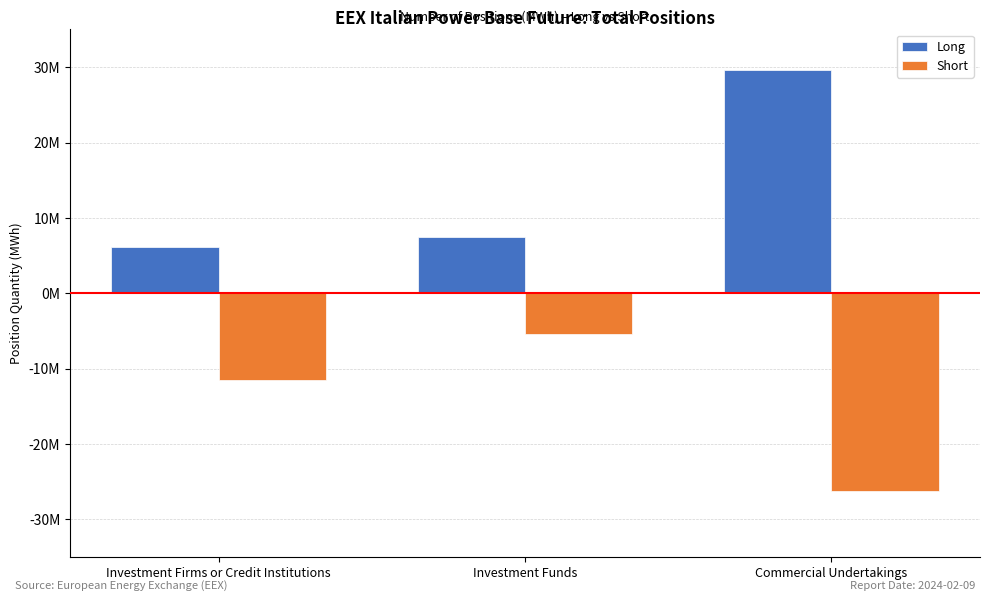

At which category is the sum across all series the highest?

Commercial Undertakings